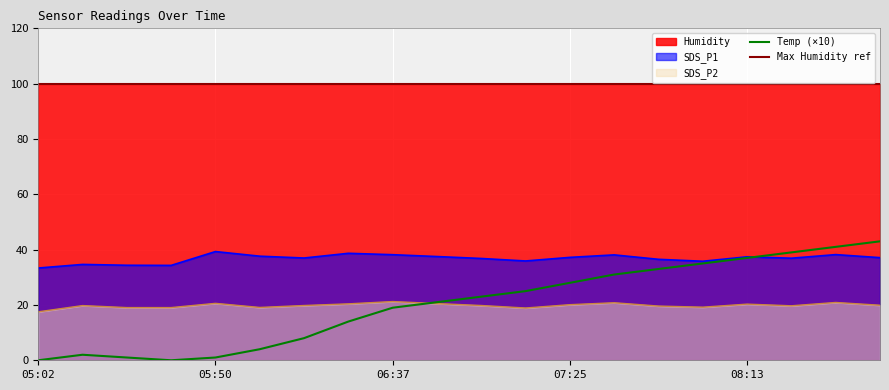

Is it true that SDS_P1 equals 13.2 at 07:37?

False